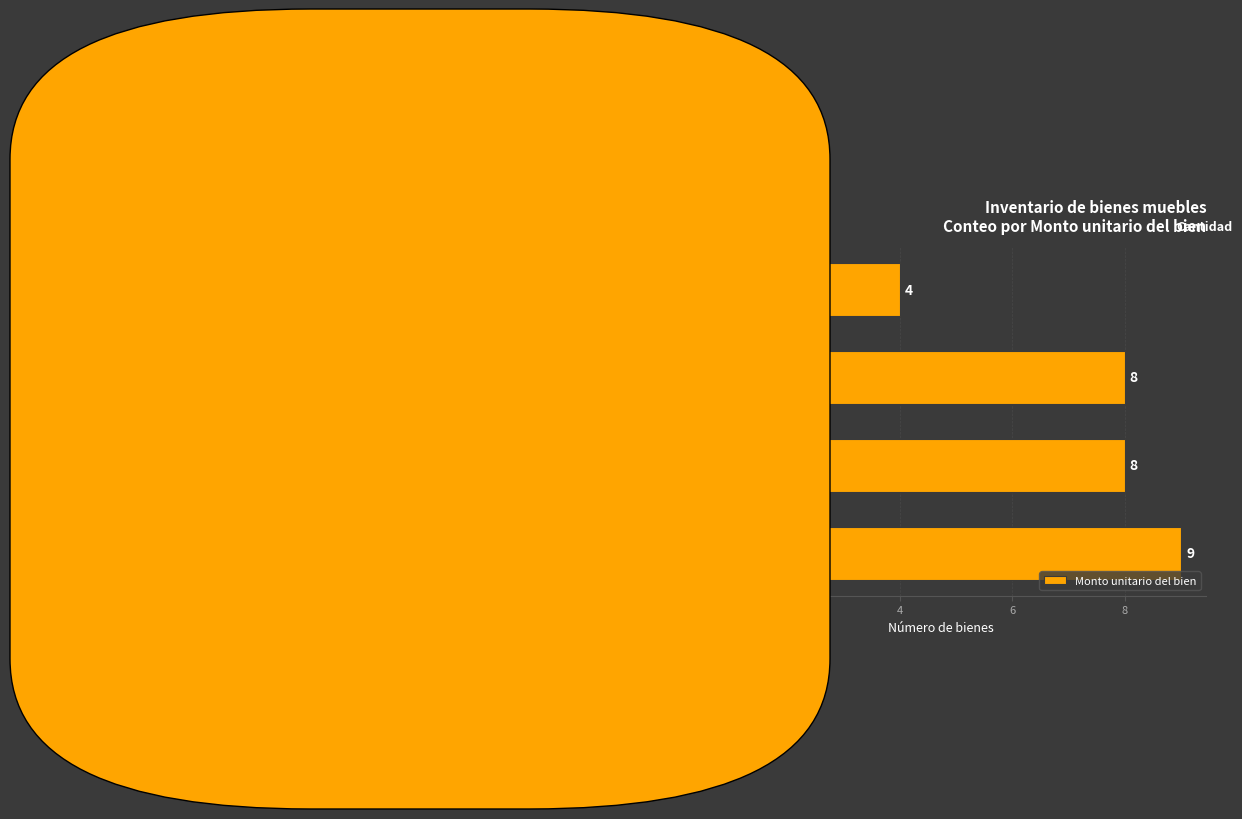

Reading bottom to top, extract all data points from this chart.

9	8	8	4